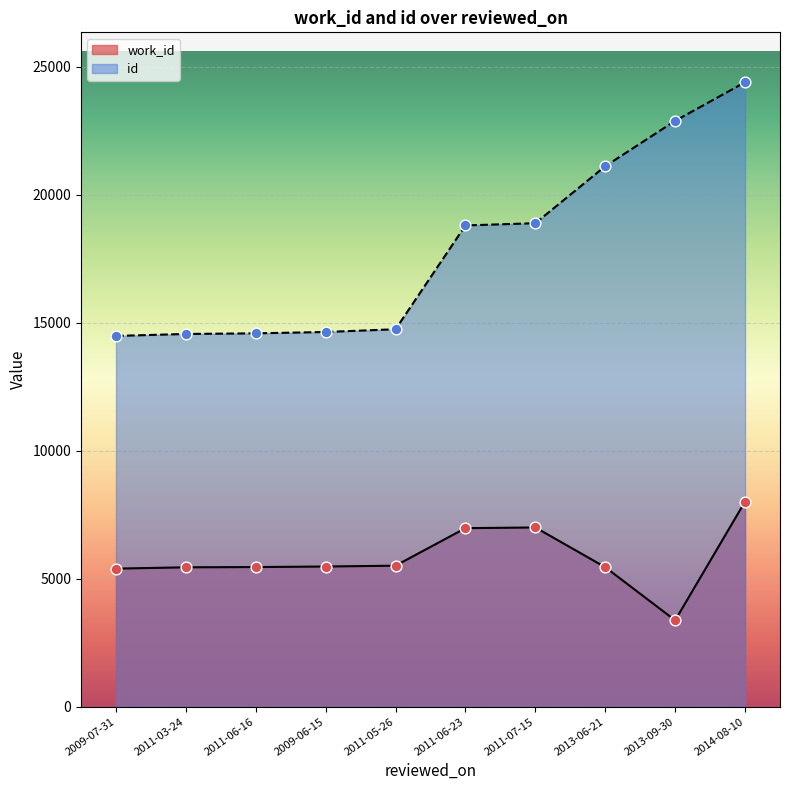

At which category is the sum across all series the highest?

2014-08-10